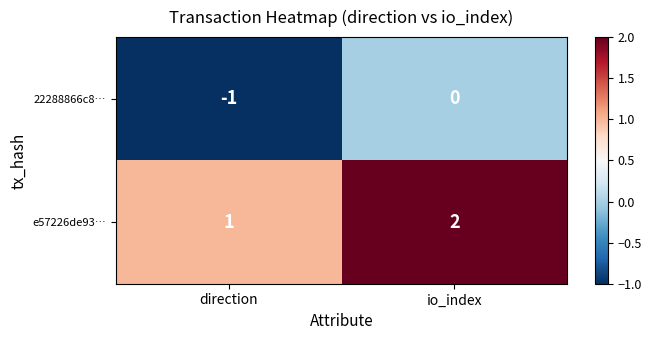

How many categories are shown in the chart?

2